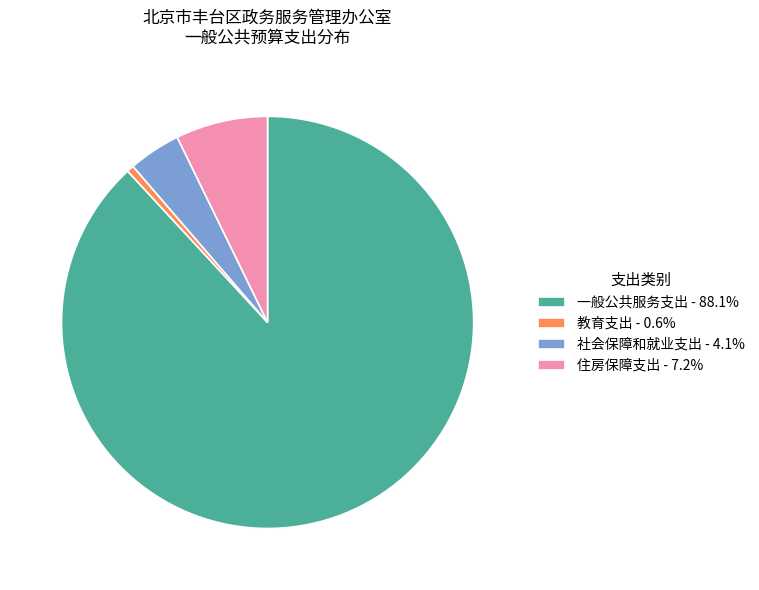

What is the smallest slice in the pie chart?

教育支出